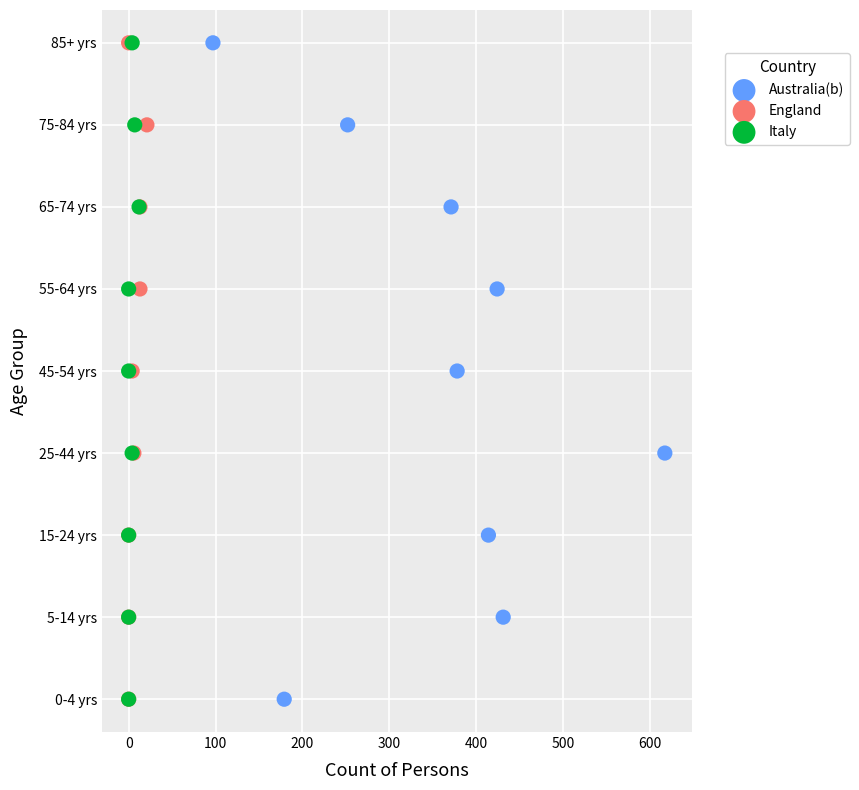

What are all the series names shown in the legend?

Australia(b), England, Italy